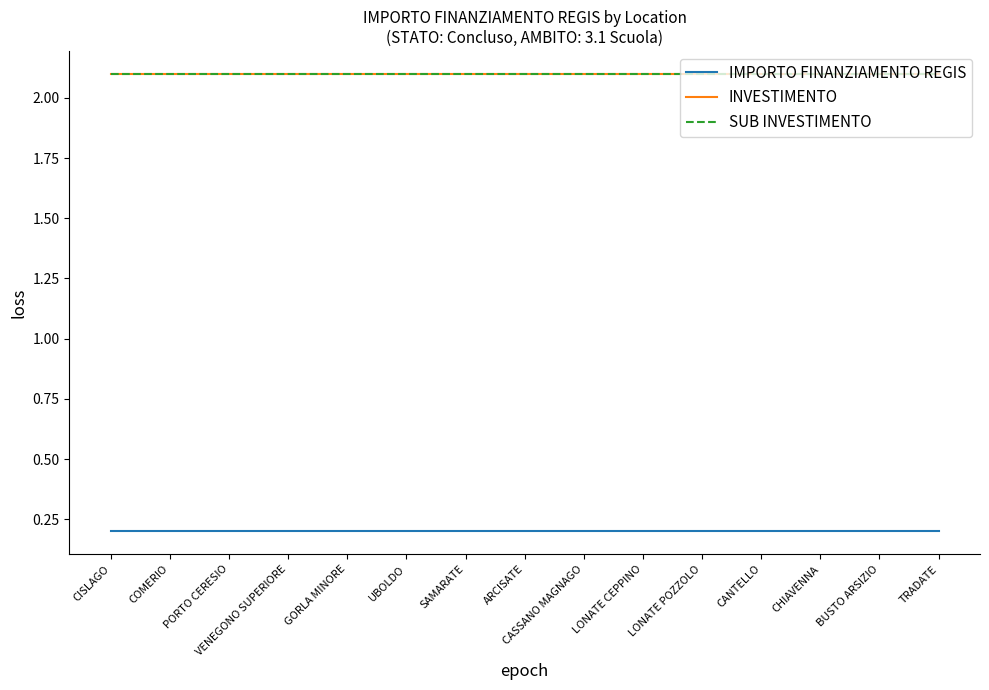

Reading left to right, transcribe all the data shown in this chart.

IMPORTO FINANZIAMENTO REGIS: CISLAGO=0.2	COMERIO=0.2	PORTO CERESIO=0.2	VENEGONO SUPERIORE=0.2	GORLA MINORE=0.2	UBOLDO=0.2	SAMARATE=0.2	ARCISATE=0.2	CASSANO MAGNAGO=0.2	LONATE CEPPINO=0.2	LONATE POZZOLO=0.2	CANTELLO=0.2	CHIAVENNA=0.2	BUSTO ARSIZIO=0.2	TRADATE=0.2
INVESTIMENTO: CISLAGO=2.1	COMERIO=2.1	PORTO CERESIO=2.1	VENEGONO SUPERIORE=2.1	GORLA MINORE=2.1	UBOLDO=2.1	SAMARATE=2.1	ARCISATE=2.1	CASSANO MAGNAGO=2.1	LONATE CEPPINO=2.1	LONATE POZZOLO=2.1	CANTELLO=2.1	CHIAVENNA=2.1	BUSTO ARSIZIO=2.1	TRADATE=2.1
SUB INVESTIMENTO: CISLAGO=2.1	COMERIO=2.1	PORTO CERESIO=2.1	VENEGONO SUPERIORE=2.1	GORLA MINORE=2.1	UBOLDO=2.1	SAMARATE=2.1	ARCISATE=2.1	CASSANO MAGNAGO=2.1	LONATE CEPPINO=2.1	LONATE POZZOLO=2.1	CANTELLO=2.1	CHIAVENNA=2.1	BUSTO ARSIZIO=2.1	TRADATE=2.1